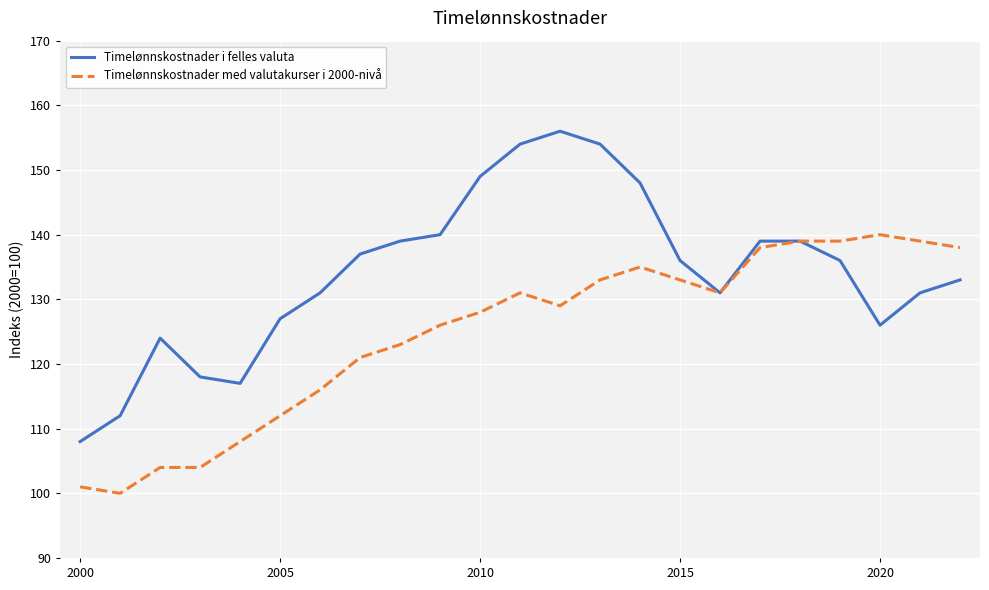

Reading left to right, extract all data points from this chart.

Timelønnskostnader i felles valuta: 108	112	124	118	117	127	131	137	139	140	149	154	156	154	148	136	131	139	139	136	126	131	133
Timelønnskostnader med valutakurser i 2000-nivå: 101	100	104	104	108	112	116	121	123	126	128	131	129	133	135	133	131	138	139	139	140	139	138